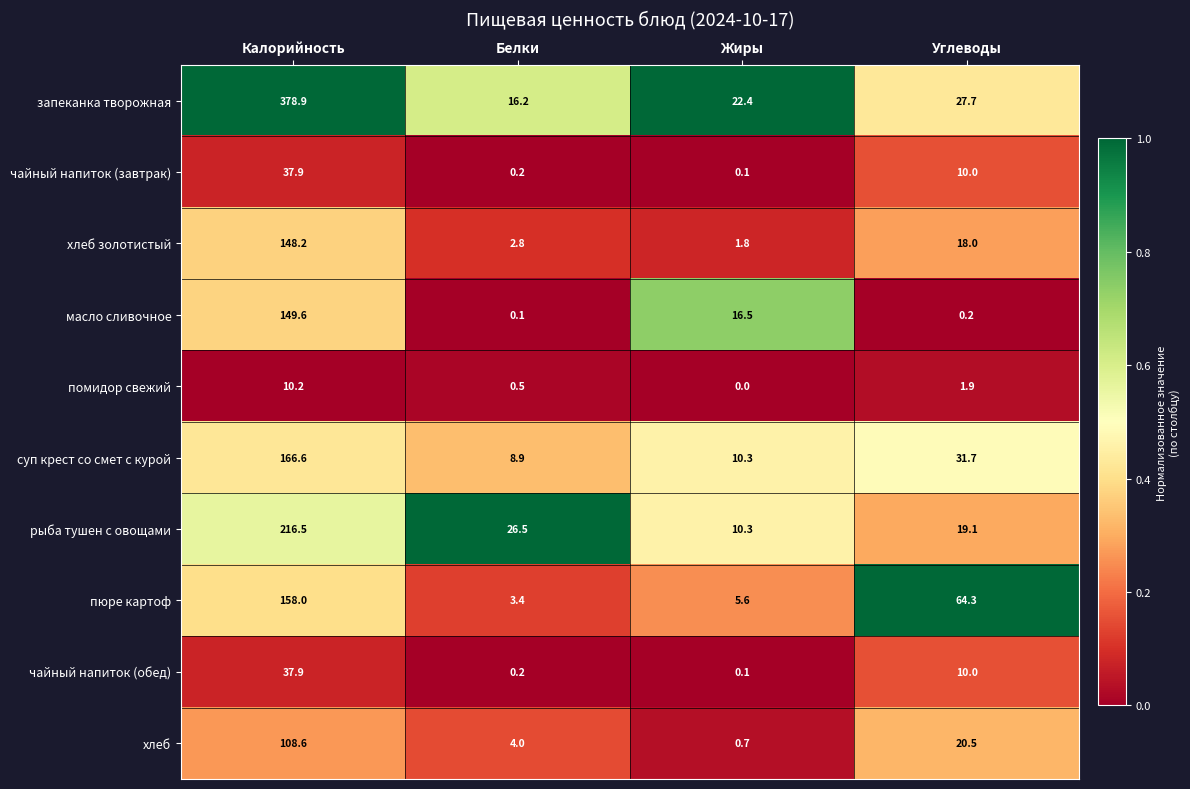

Which series has the largest total across all categories?

запеканка творожная